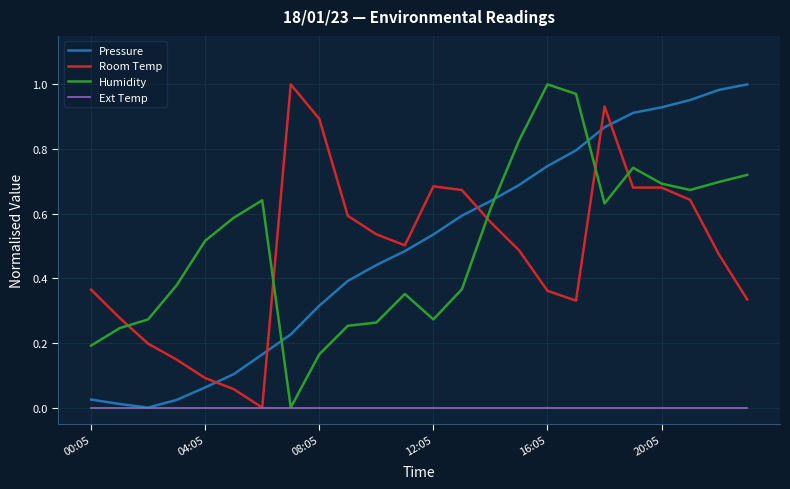

After their last crossing, which series has the higher values: Humidity or Room Temp?

Humidity